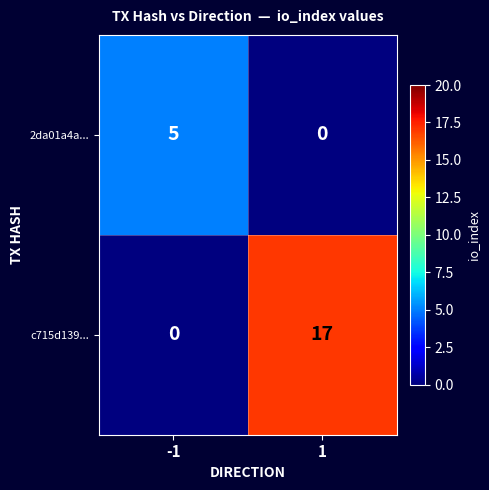

At 1, list the series in order from largest to smallest.

c715d139..., 2da01a4a...